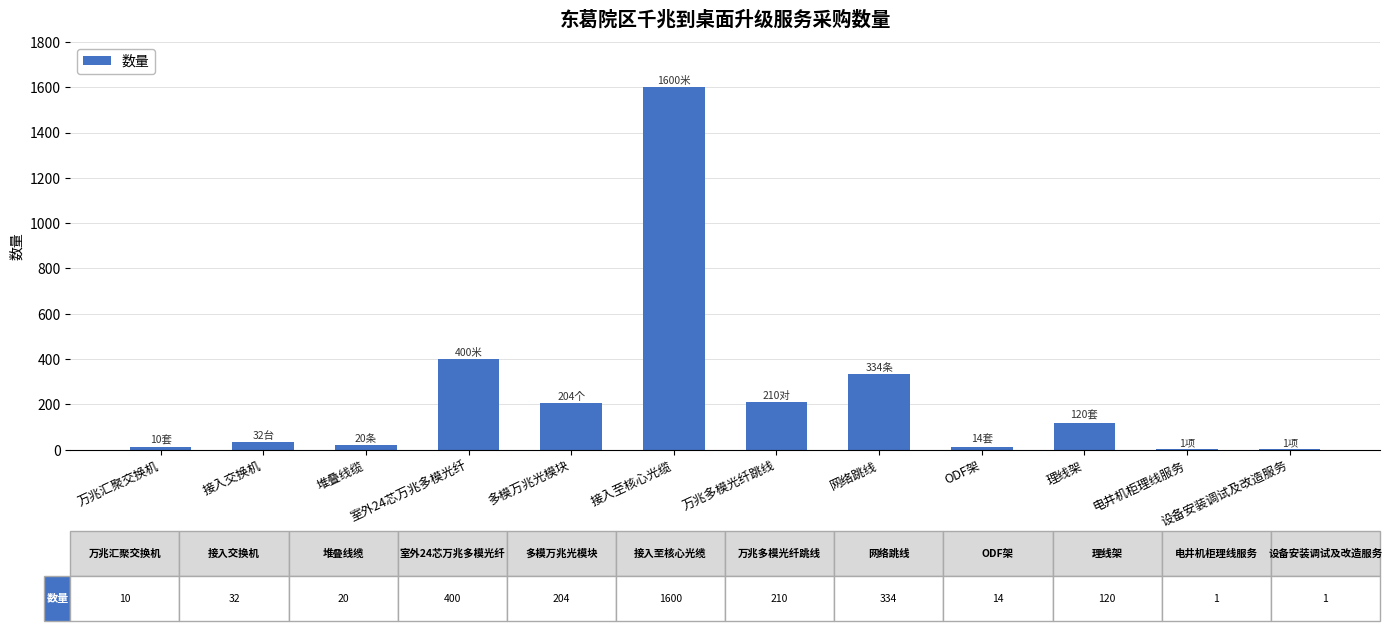

The chart shows a value of 2355 at 接入至核心光缆. True or false?

False